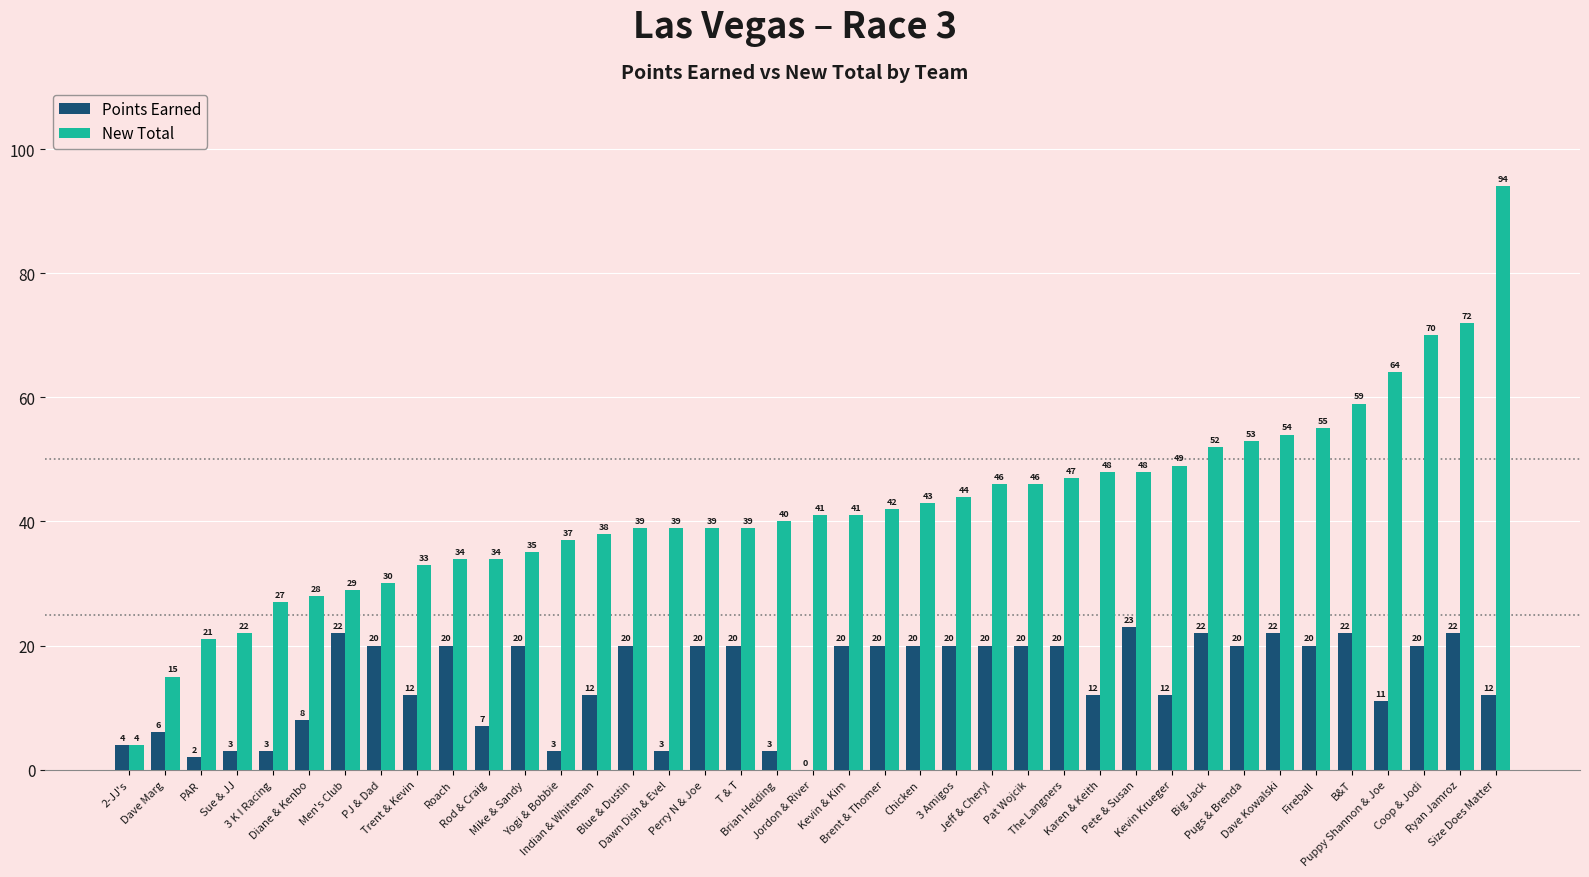

Does the chart contain stacked bars?

No